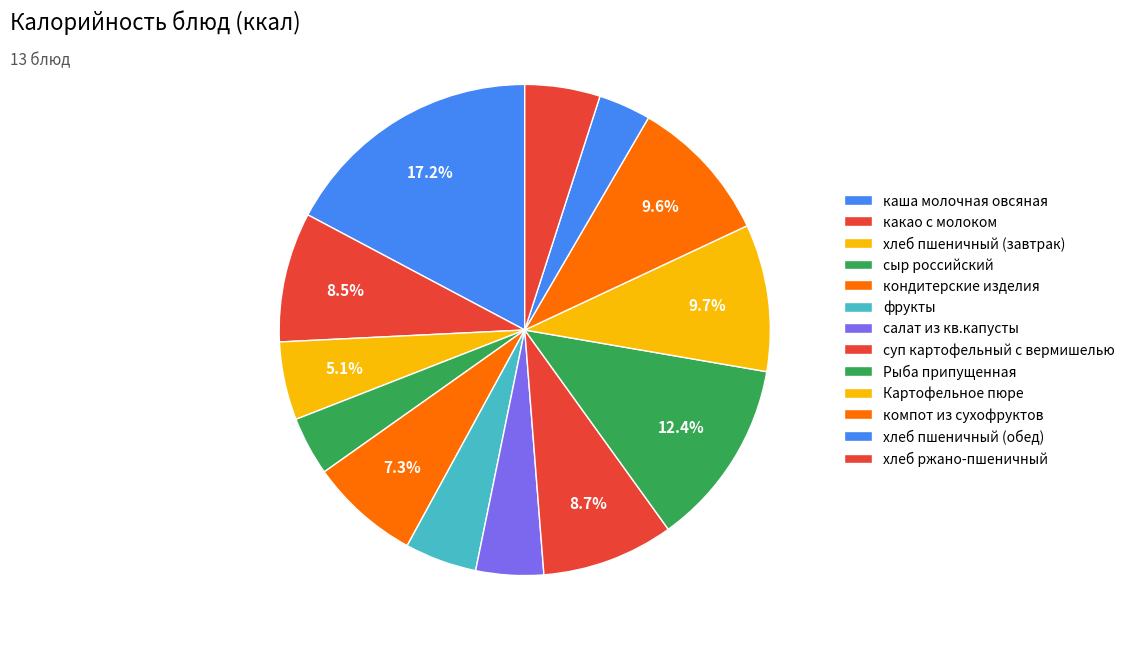

Combined, do Рыба припущенная and кондитерские изделия account for over 50%?

No